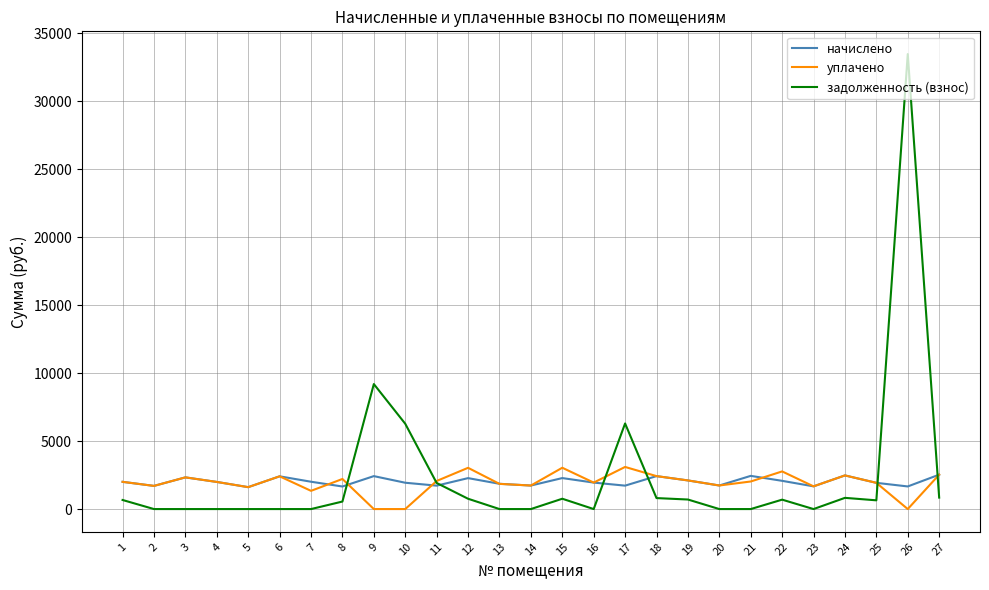

Which series has the largest range (max minus min)?

задолженность (взнос)